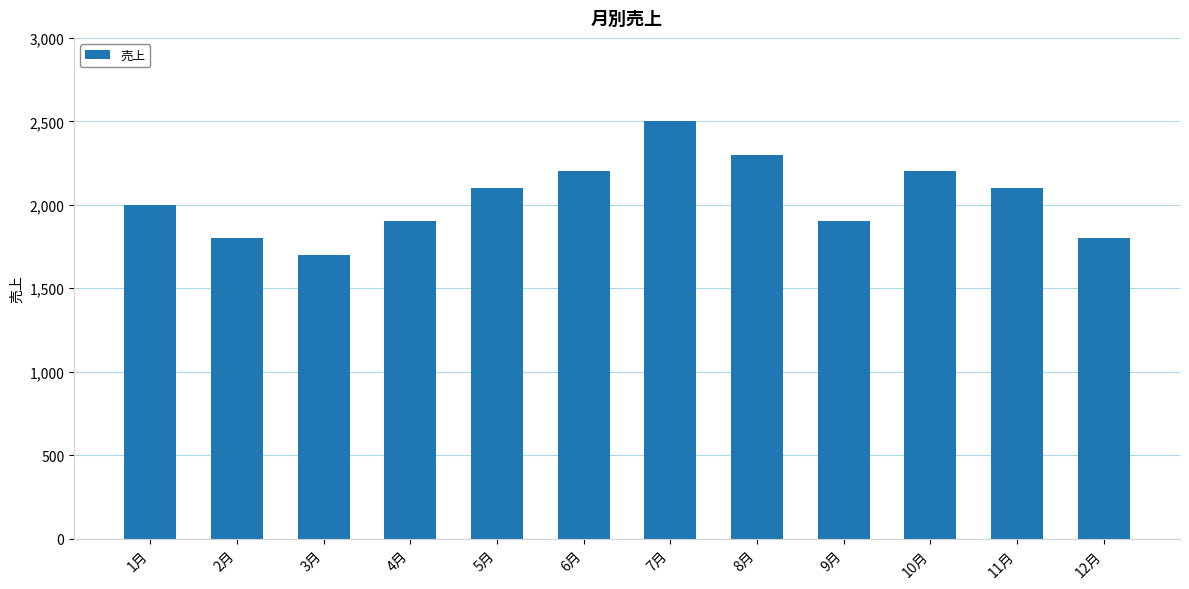

What is the approximate value at 2月?

1800